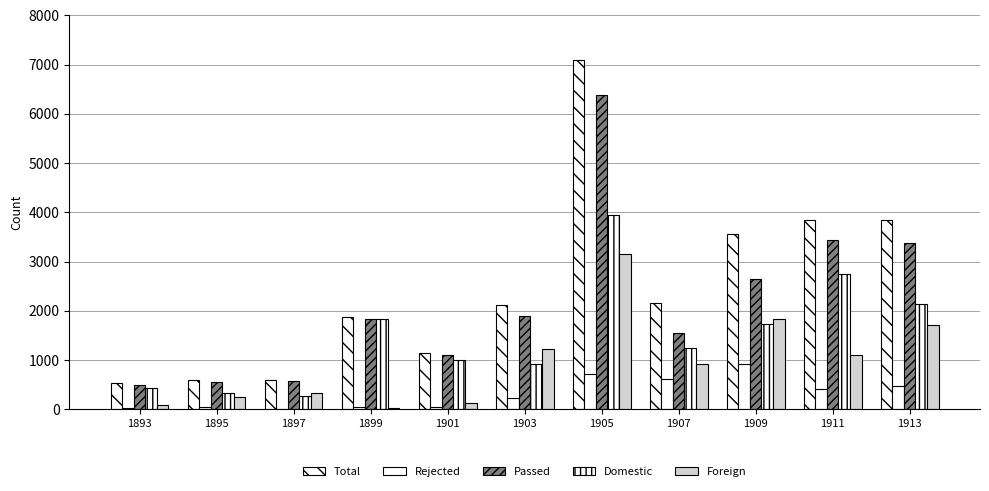

What is the average value of the Foreign series?

978